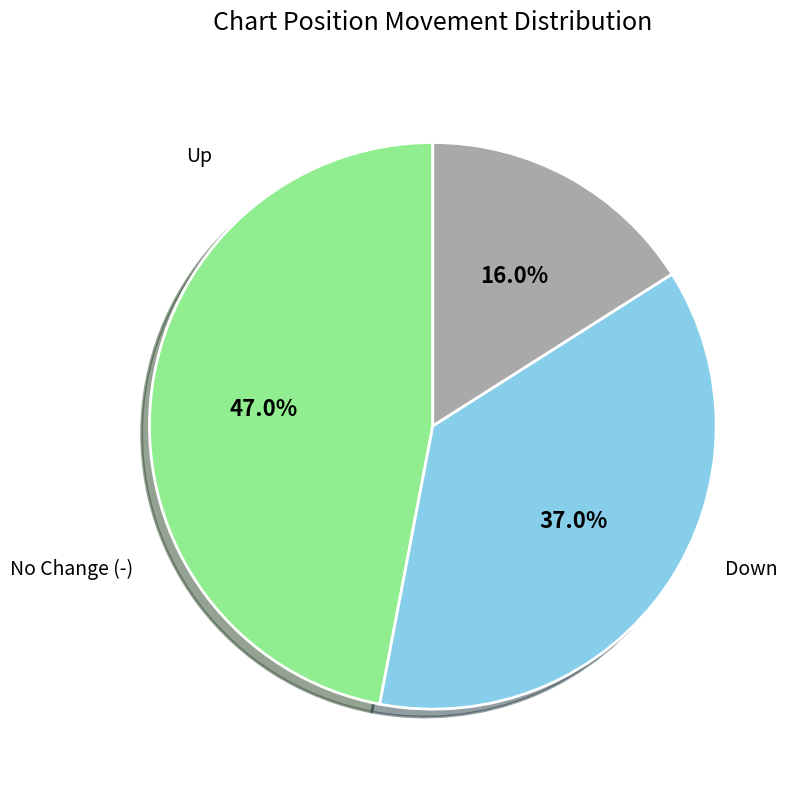

Does any single category account for the majority?

No